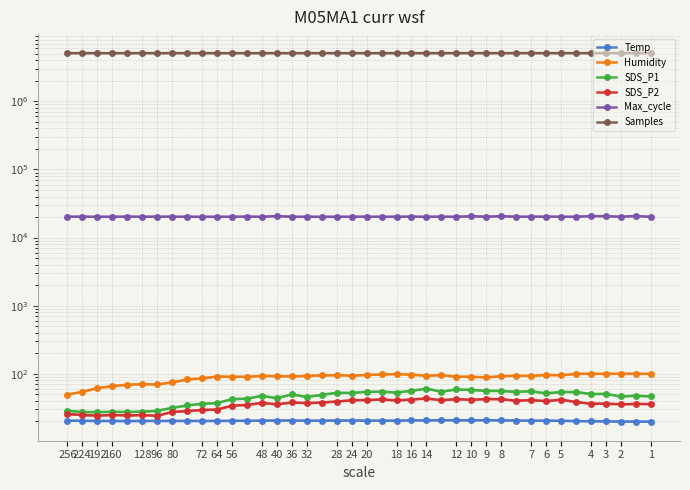

True or false: SDS_P1 and Samples intersect in this chart.

False